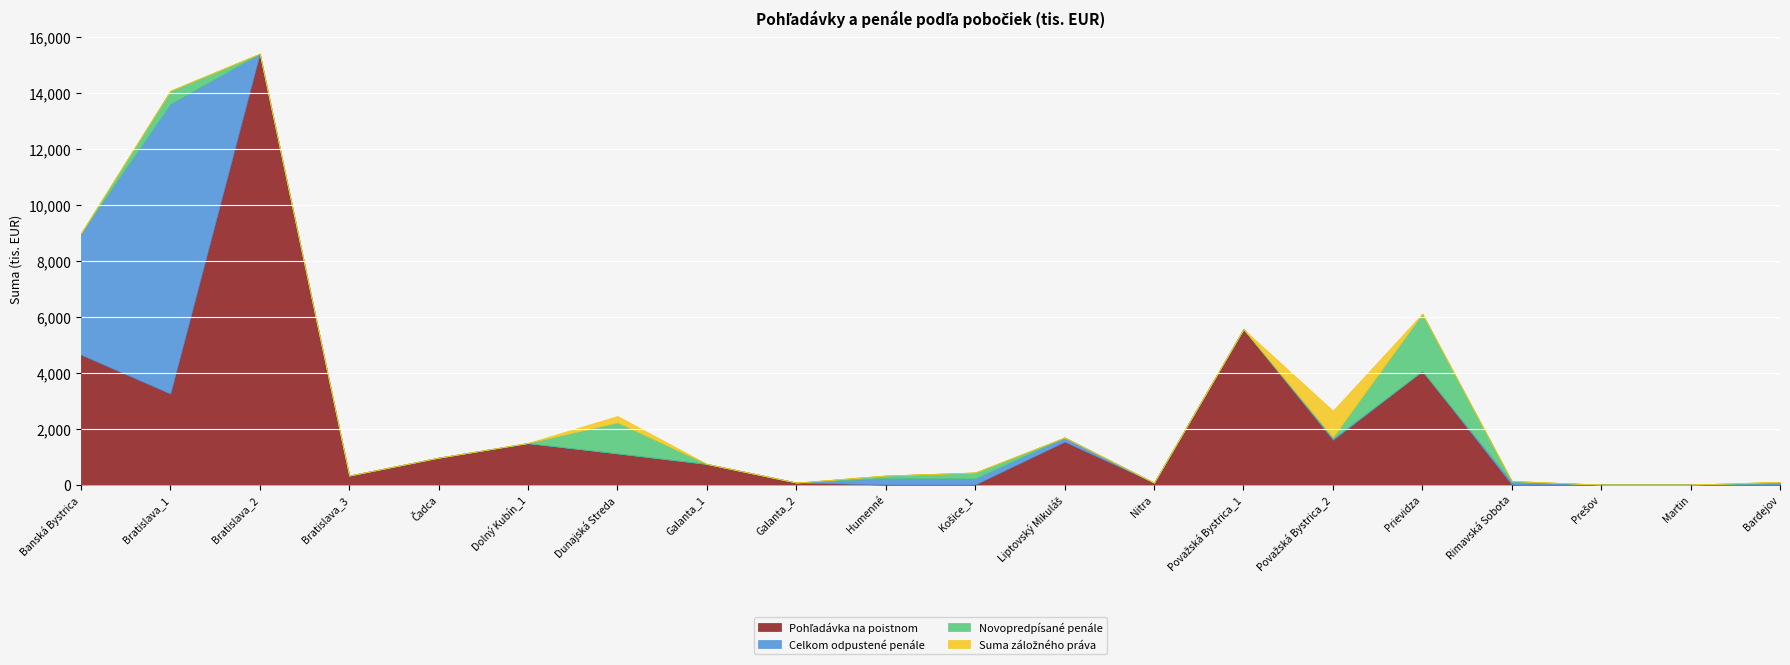

Does the chart display data point markers on the line(s)?

No